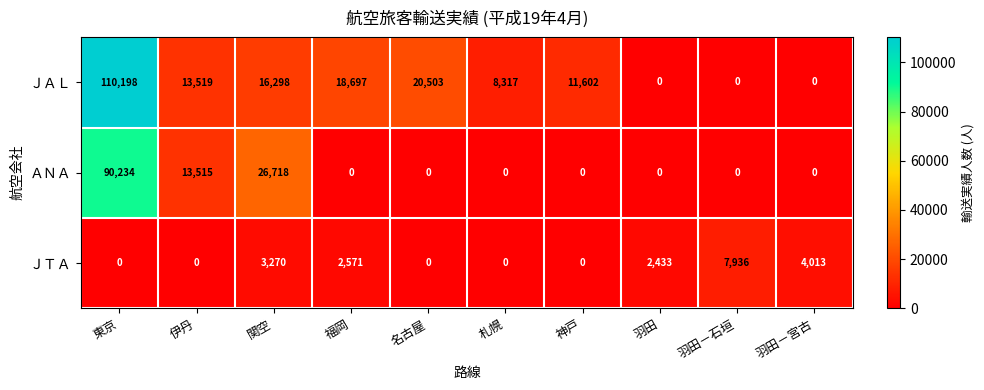

What is the maximum value shown in the chart?

110198